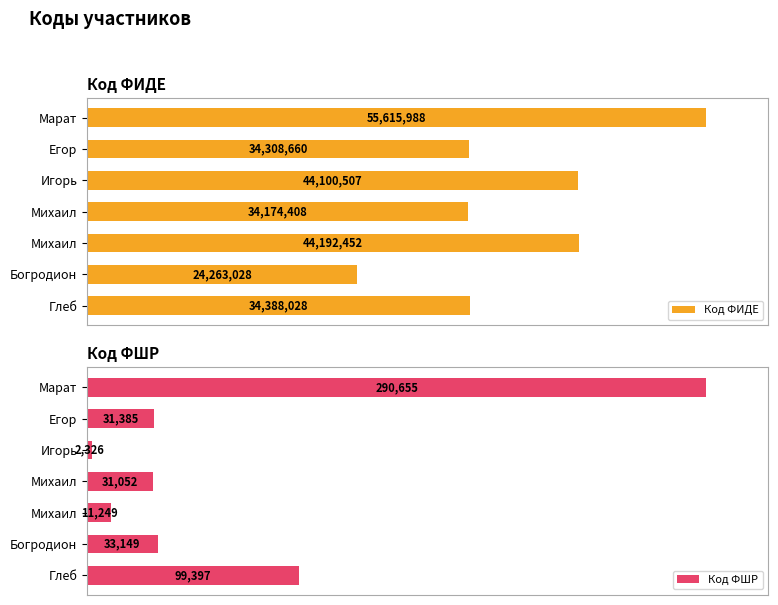

Between Михаил and Глеб, which series saw the biggest shift?

Код ФШР